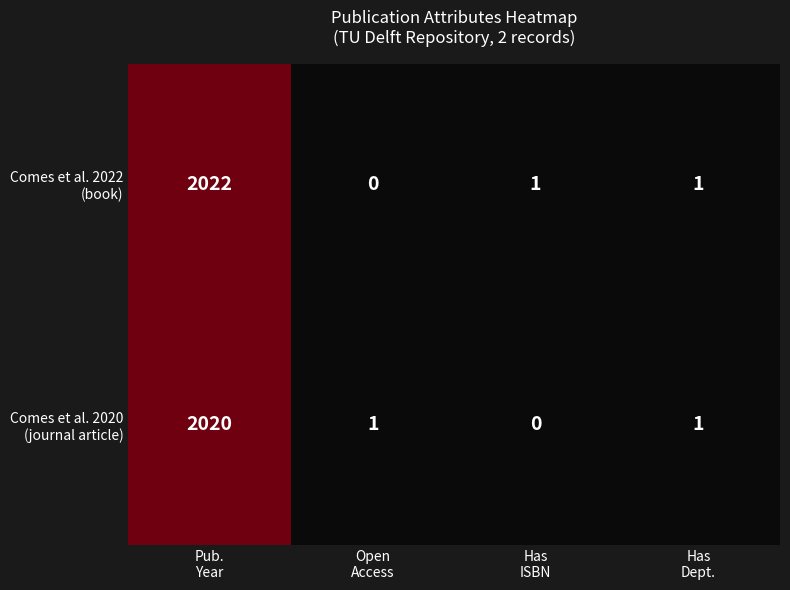

What is the maximum value shown in the chart?

2022